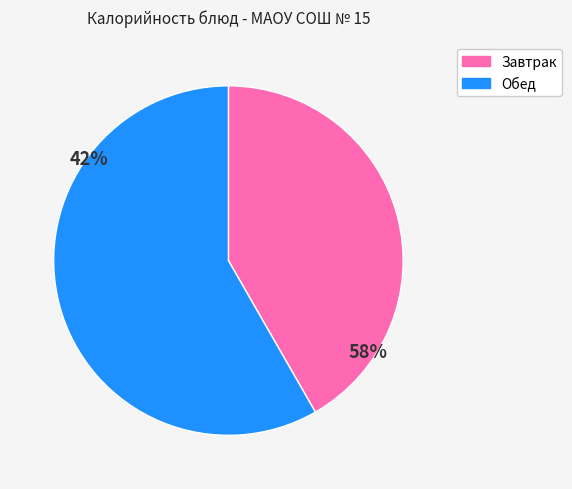

Rank the categories by value from lowest to highest.

Завтрак, Обед